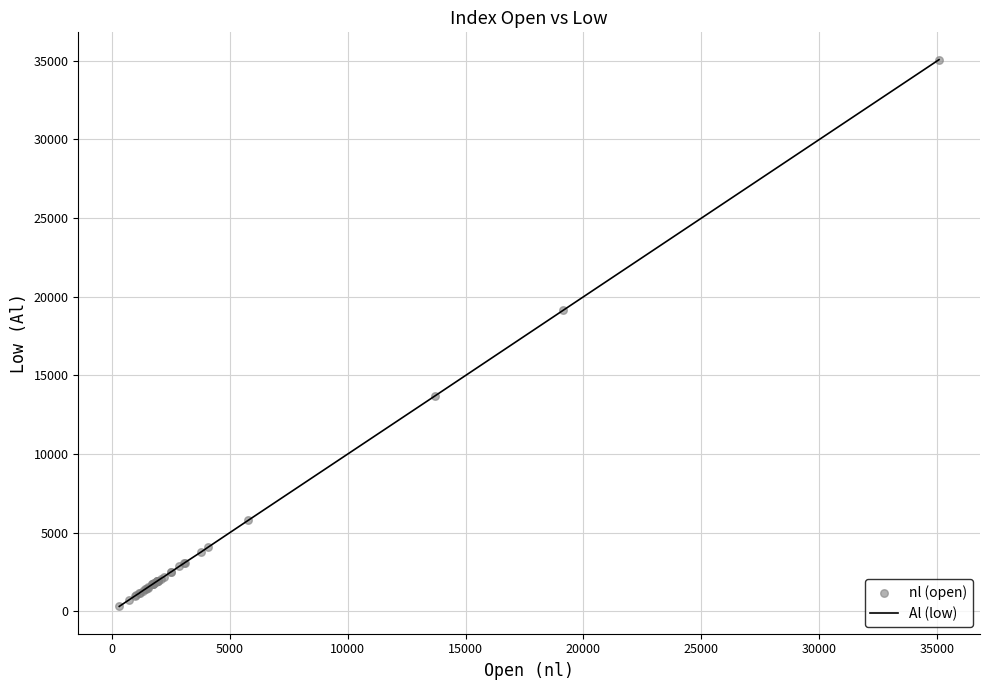

What is the maximum value shown in the chart?

35072.3